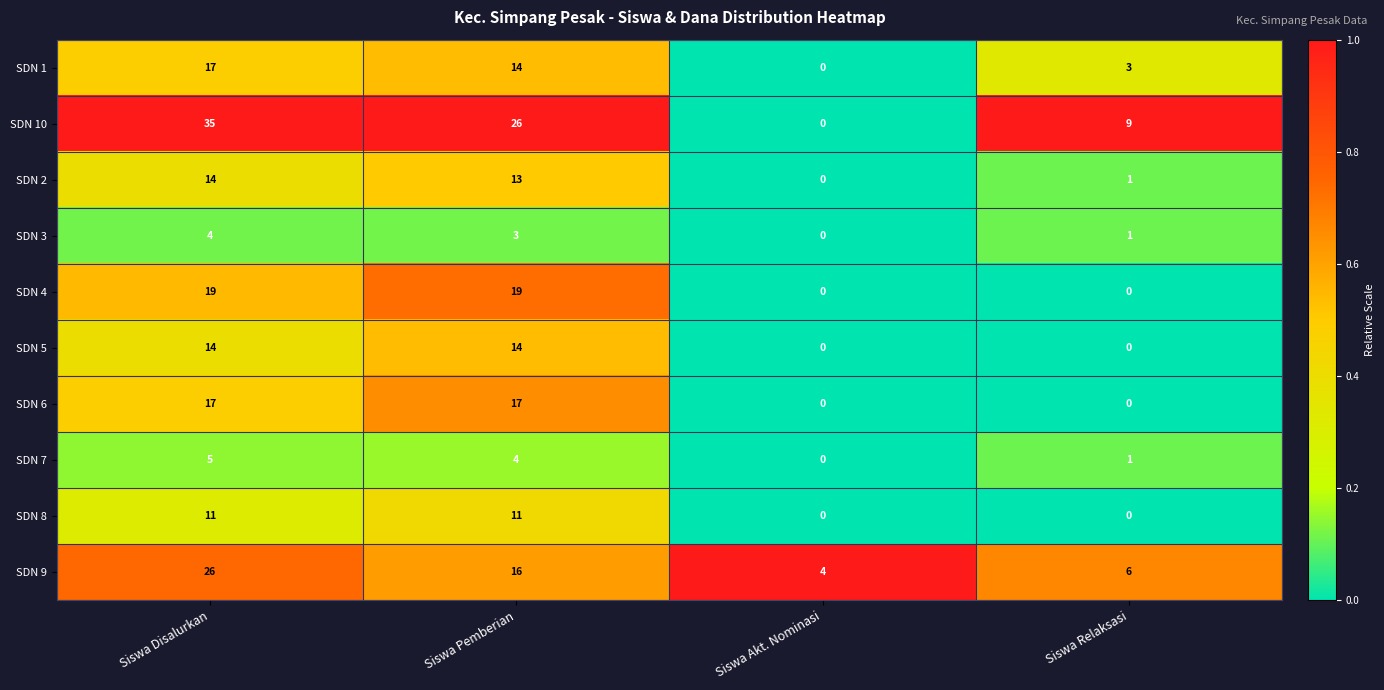

What is the total value across all series at Siswa Akt. Nominasi?

4